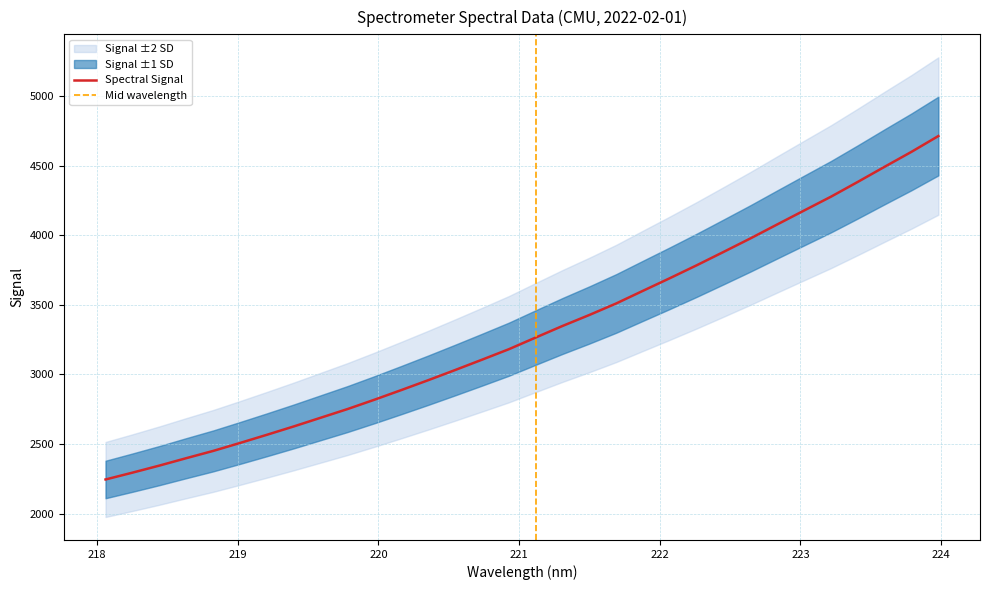

What position from the right is 221.1174?

16